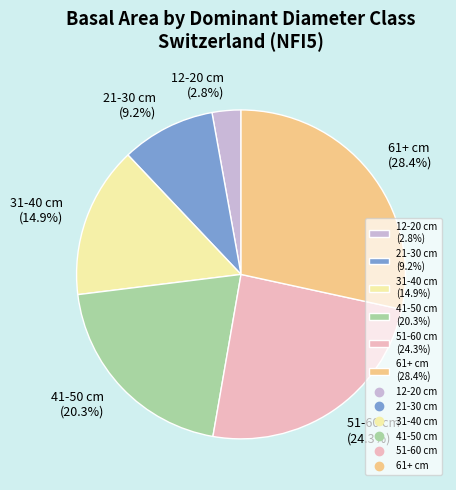

Rank the categories by value from lowest to highest.

12-20 cm, 21-30 cm, 31-40 cm, 41-50 cm, 51-60 cm, 61+ cm